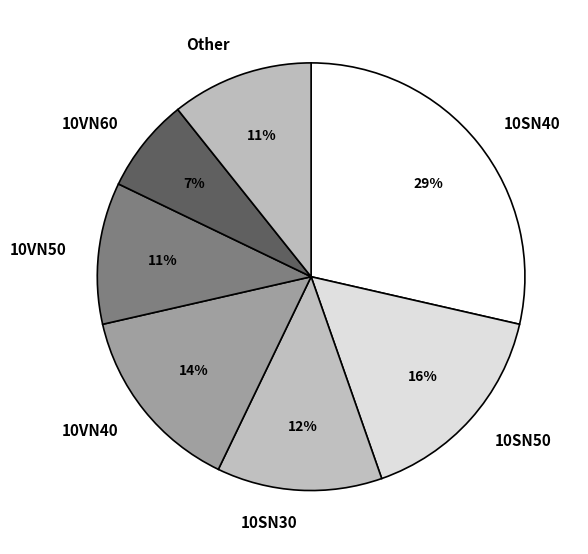

To the nearest percent, what percentage of the pie is Other?

11%